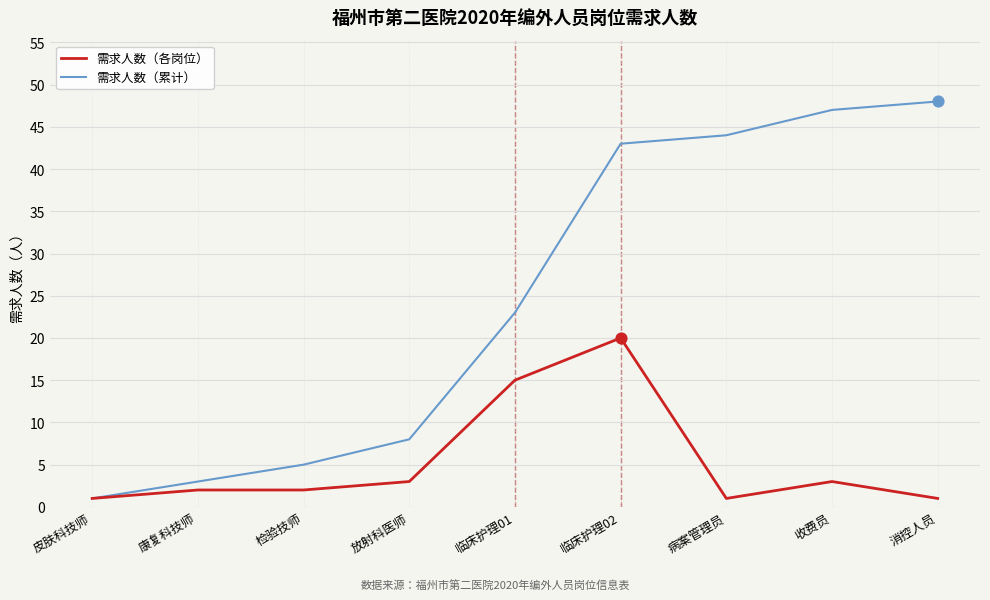

Which series has the largest total across all categories?

需求人数（累计）